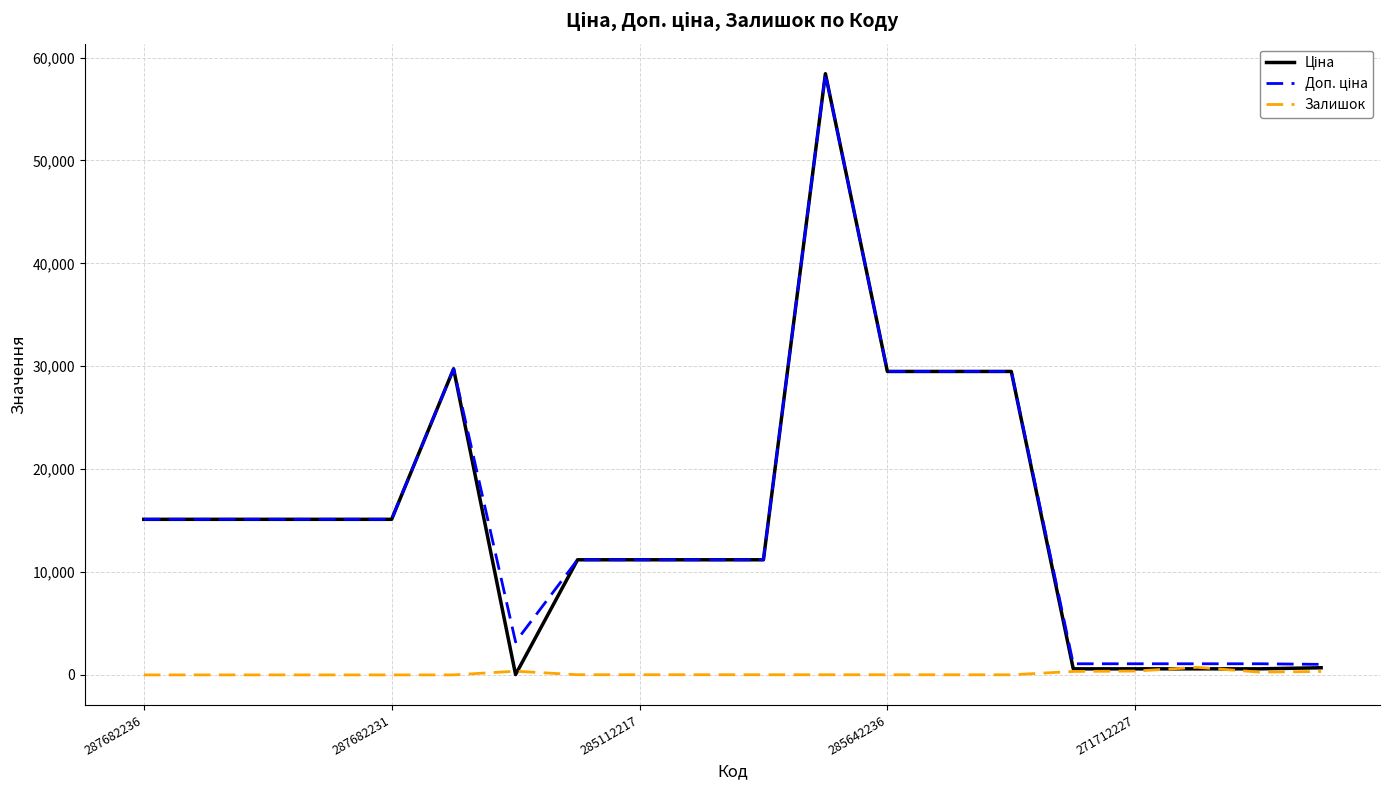

What is the maximum value shown in the chart?

58426.5